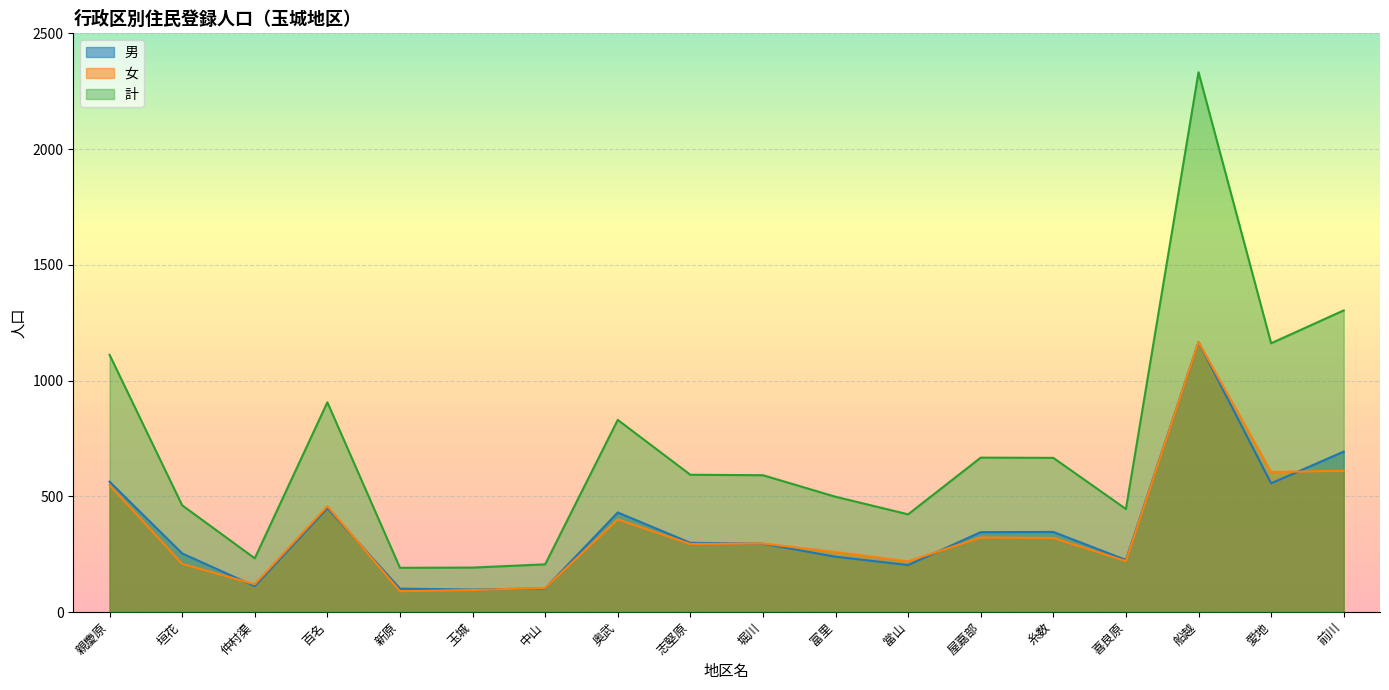

True or false: 男 has a value of 253 at 垣花.

True